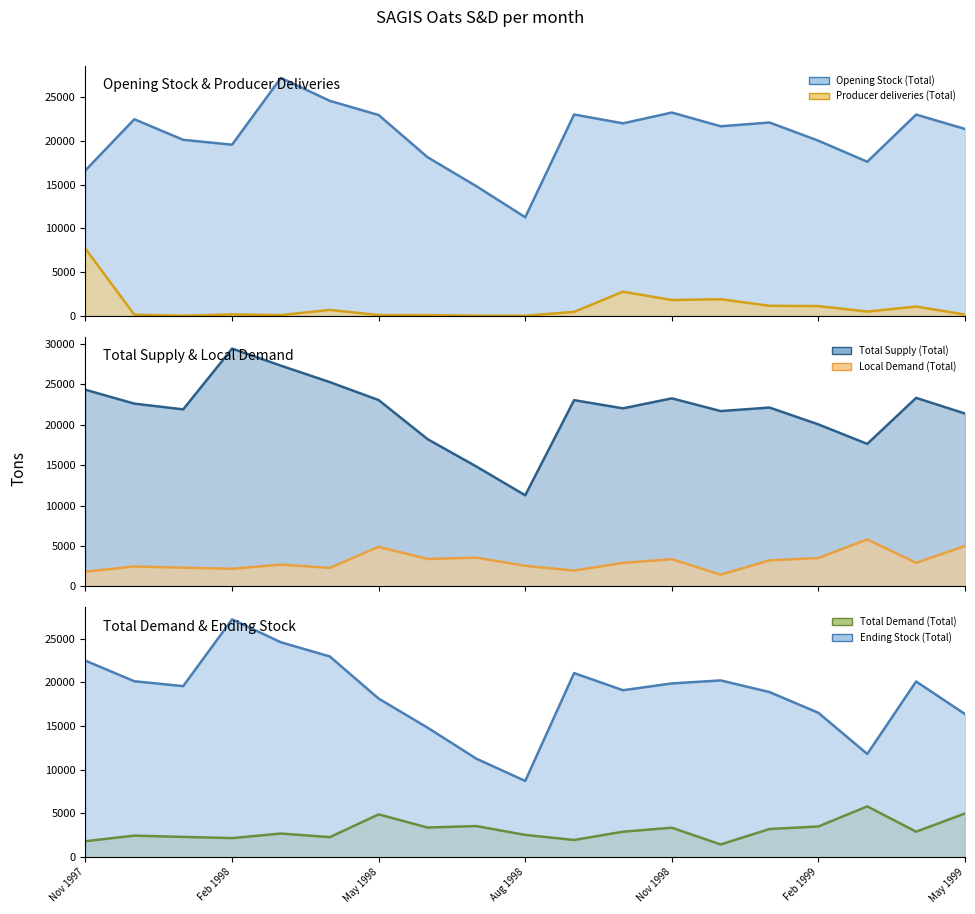

In Local Demand (Total) (line), how many points are lower than both neighbors (excluding endpoints)?

6